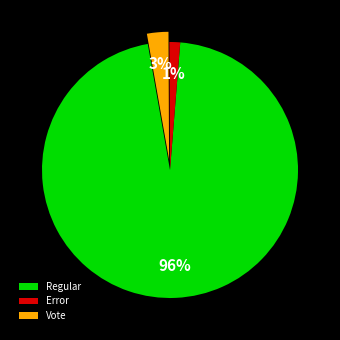

To the nearest percent, what is the combined percentage of Regular and Vote?

99%